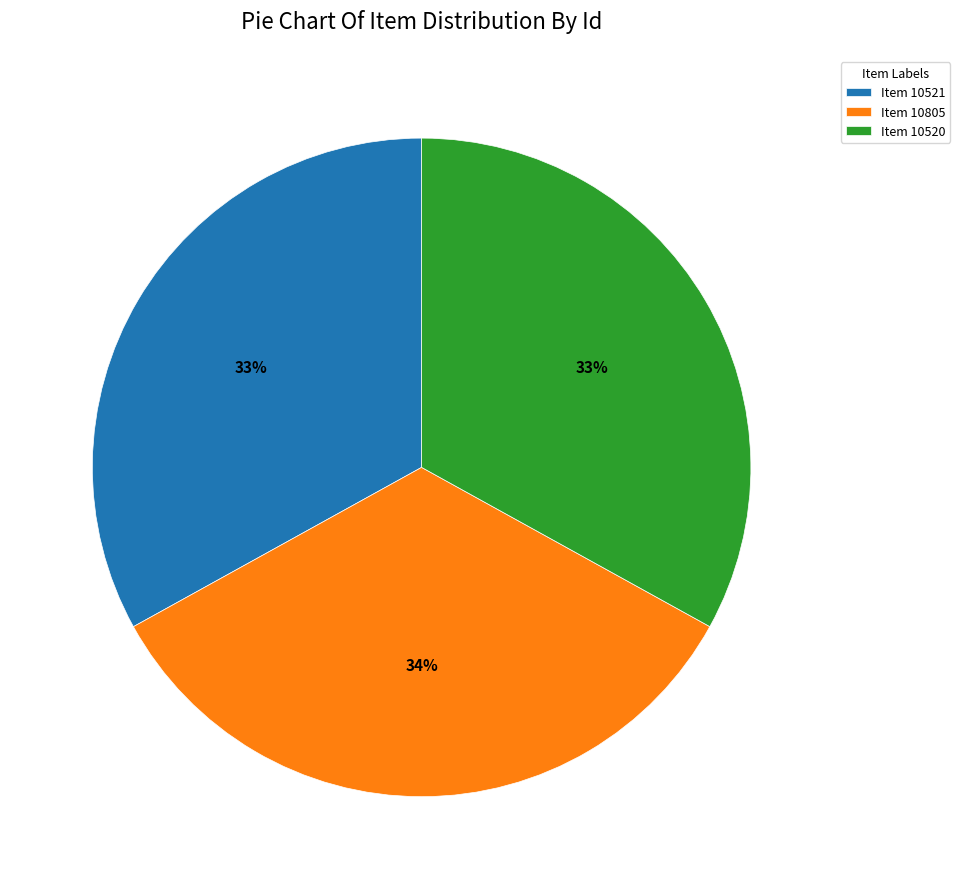

What is the largest slice in the pie chart?

Item 10805